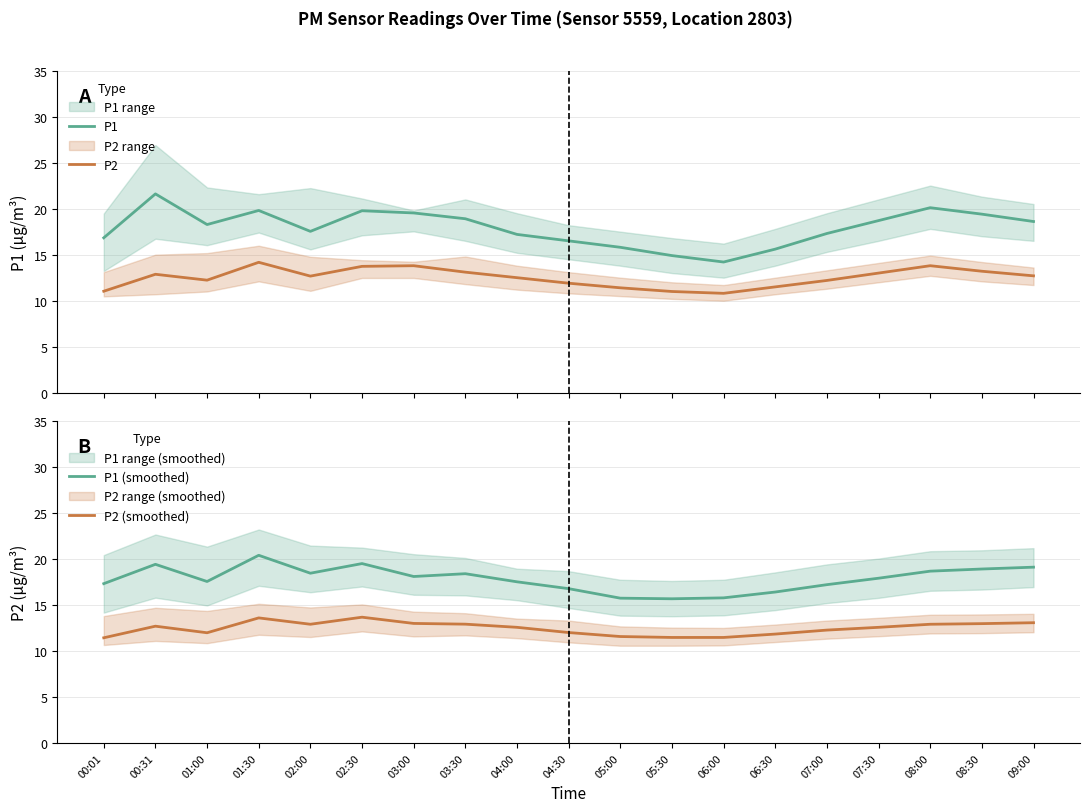

At which category is the sum across all series the highest?

01:30